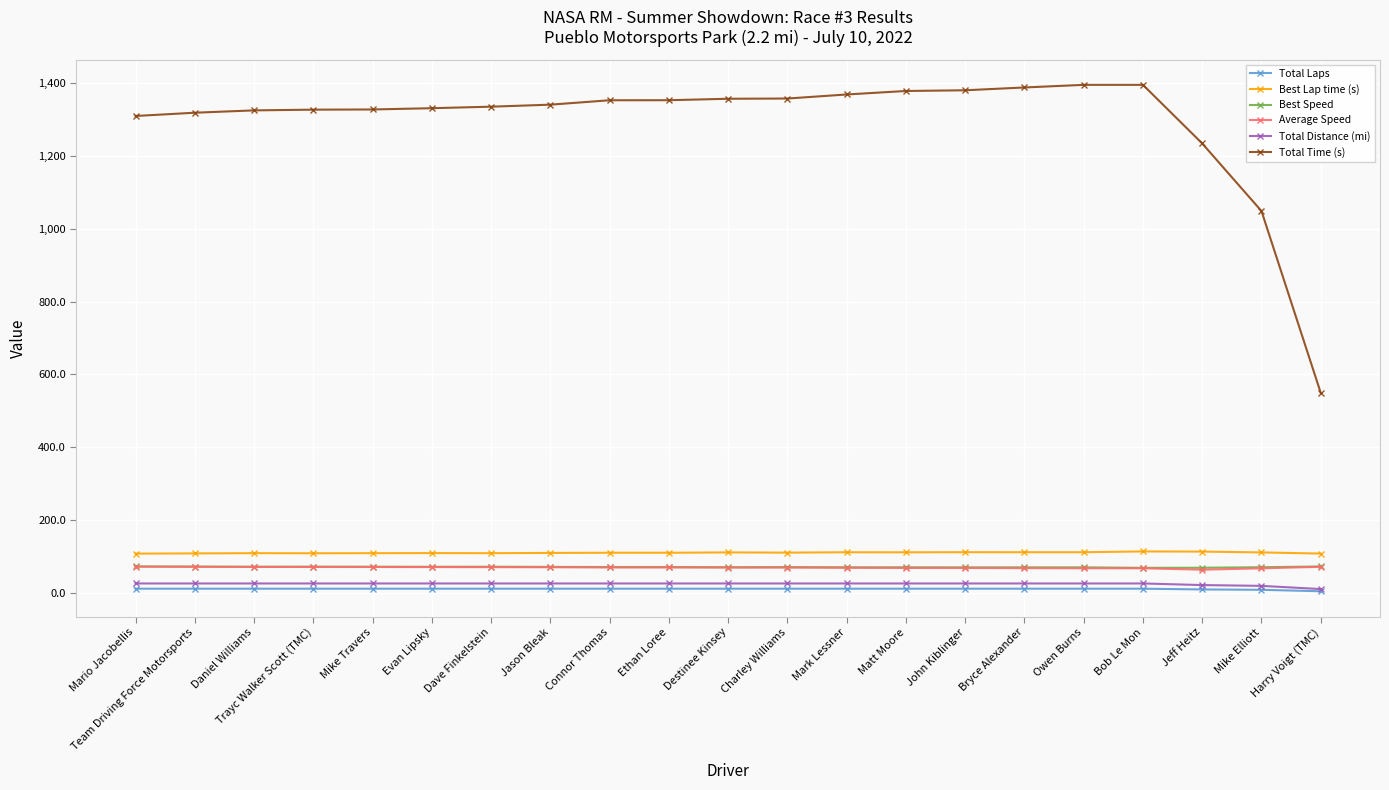

What is the label of the 7th point from the right?

John Kiblinger